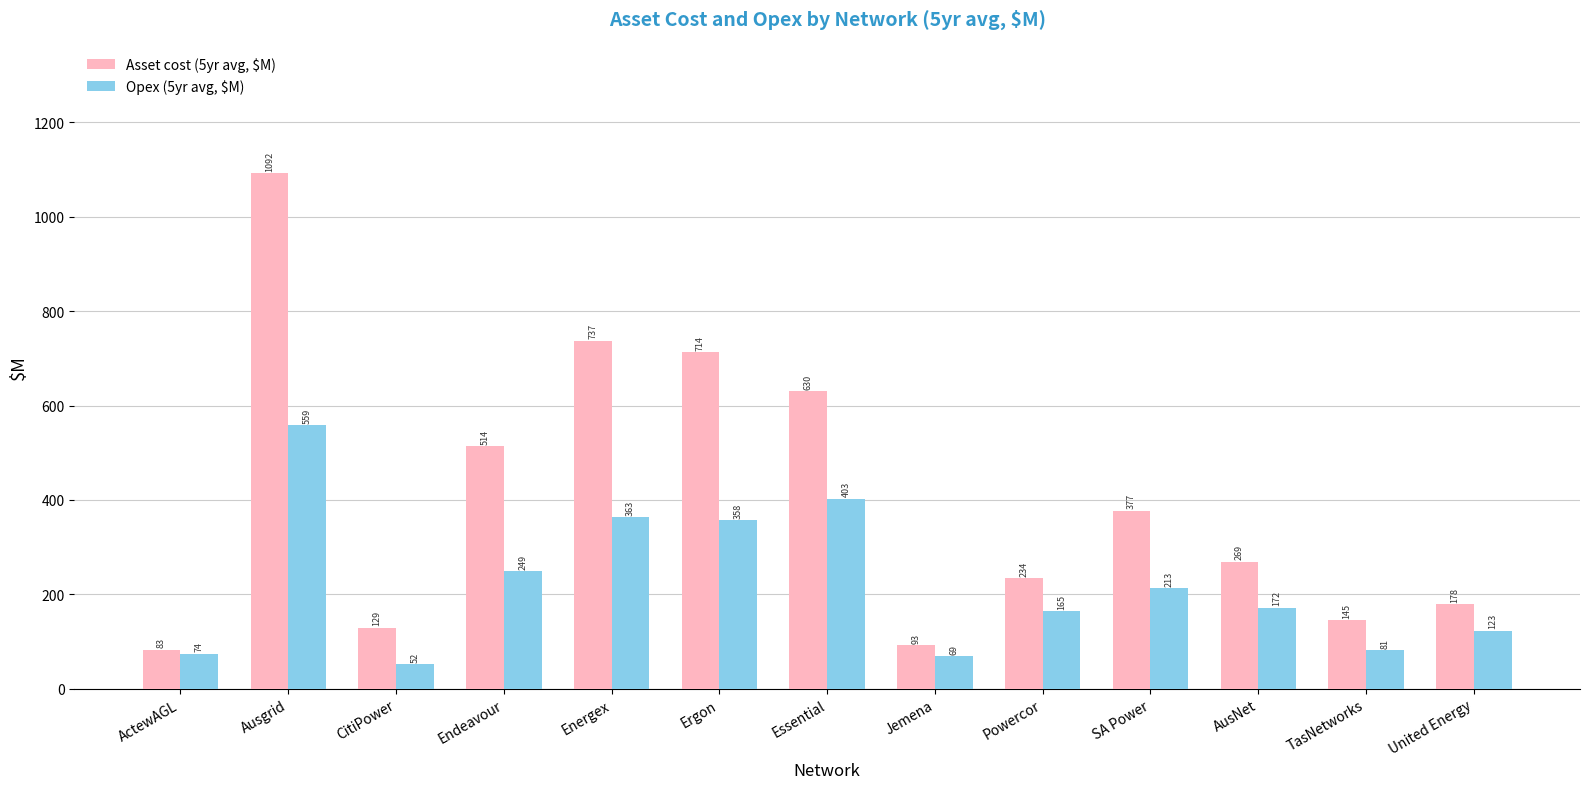

Is the value of Asset cost (5yr avg, $M) at Endeavour greater than the value of Opex (5yr avg, $M) at Powercor?

Yes